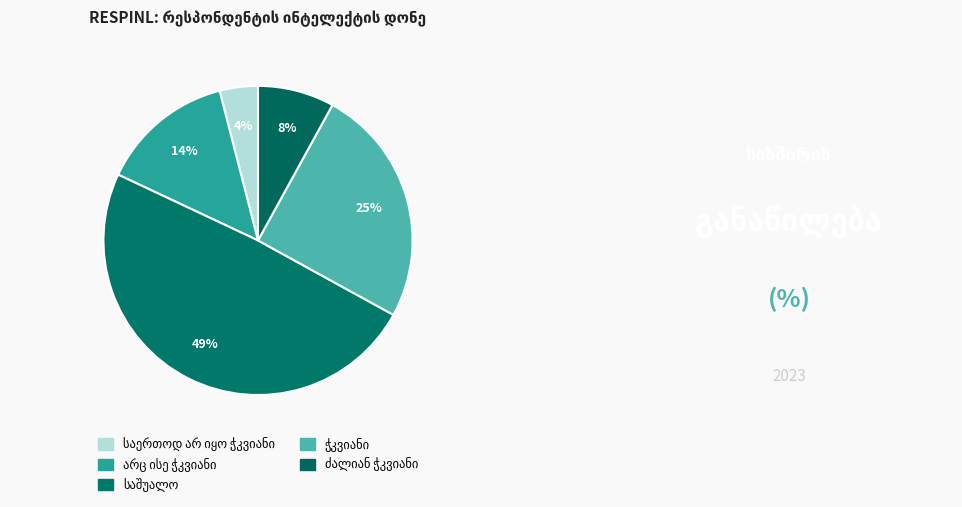

How many segments does this pie chart have?

5